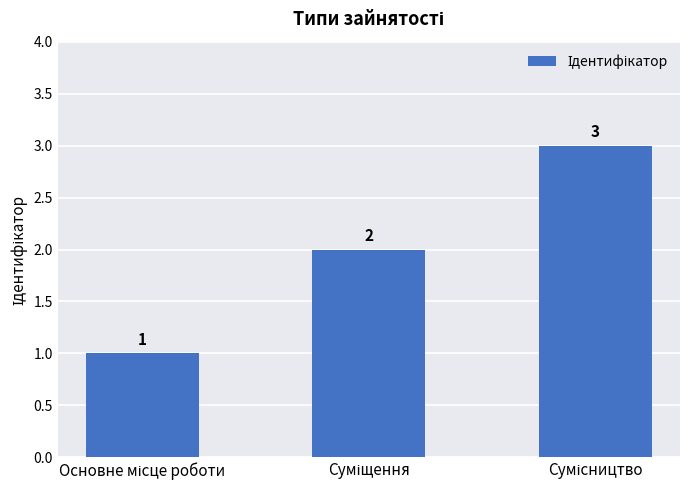

What is the value of the 1st bar from the left?

1